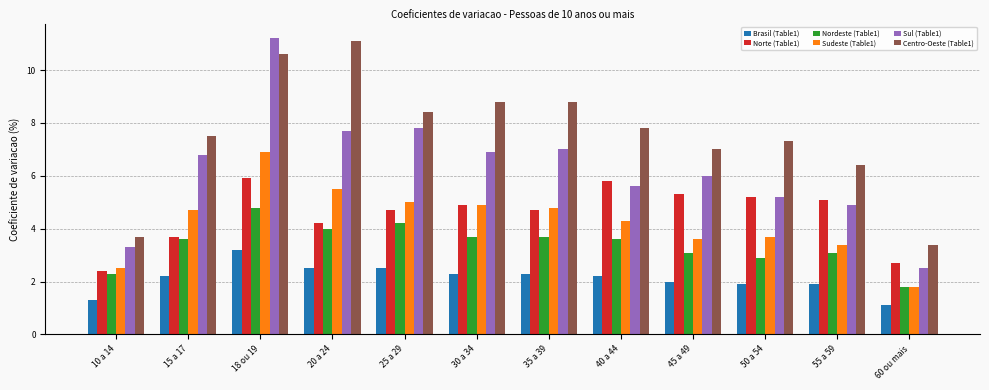

Which series has the largest range (max minus min)?

Sul (Table1)